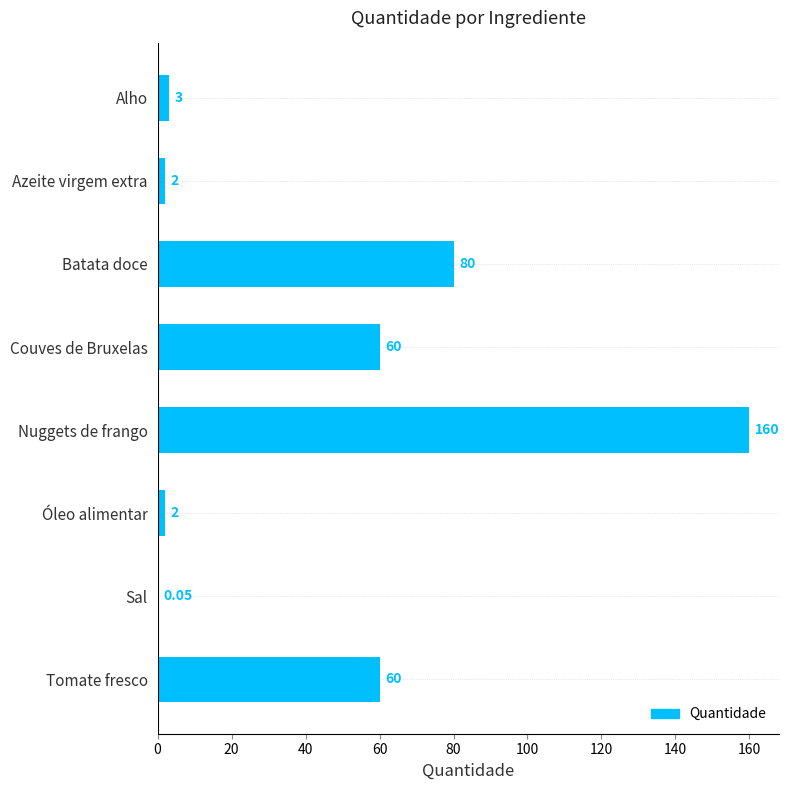

How many categories are shown in the chart?

8